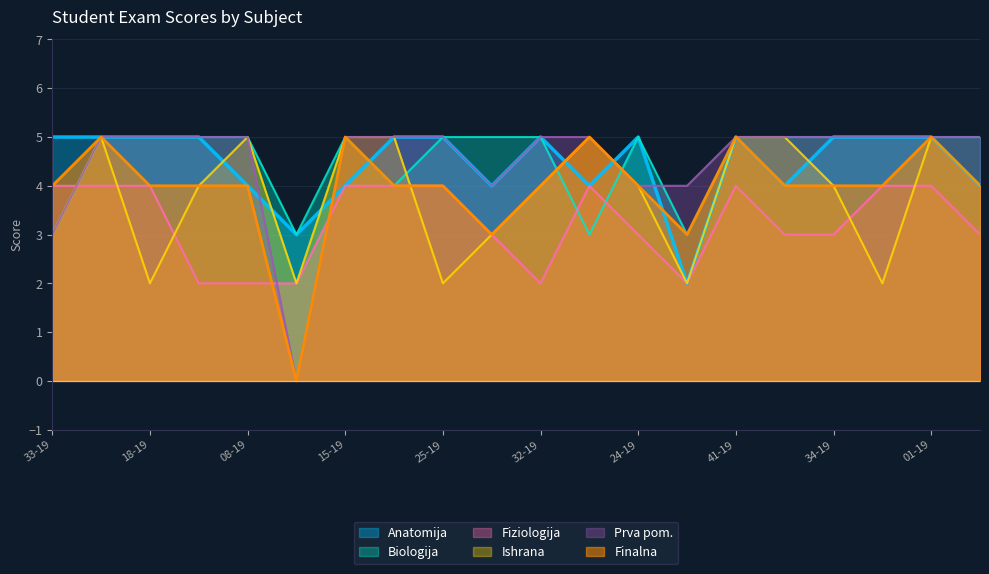

Where is the first local minimum for Ishrana?

18-19